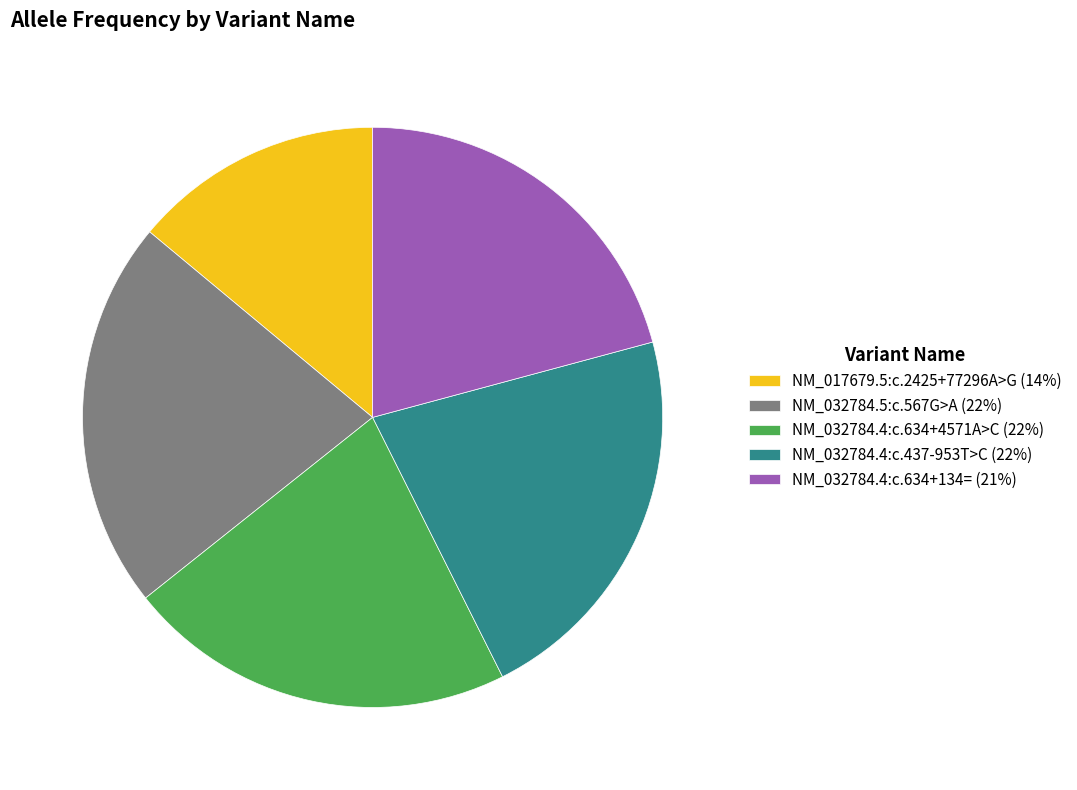

Do NM_032784.4:c.634+134= (21%) and NM_032784.4:c.437-953T>C (22%) together represent more than half of the pie?

No